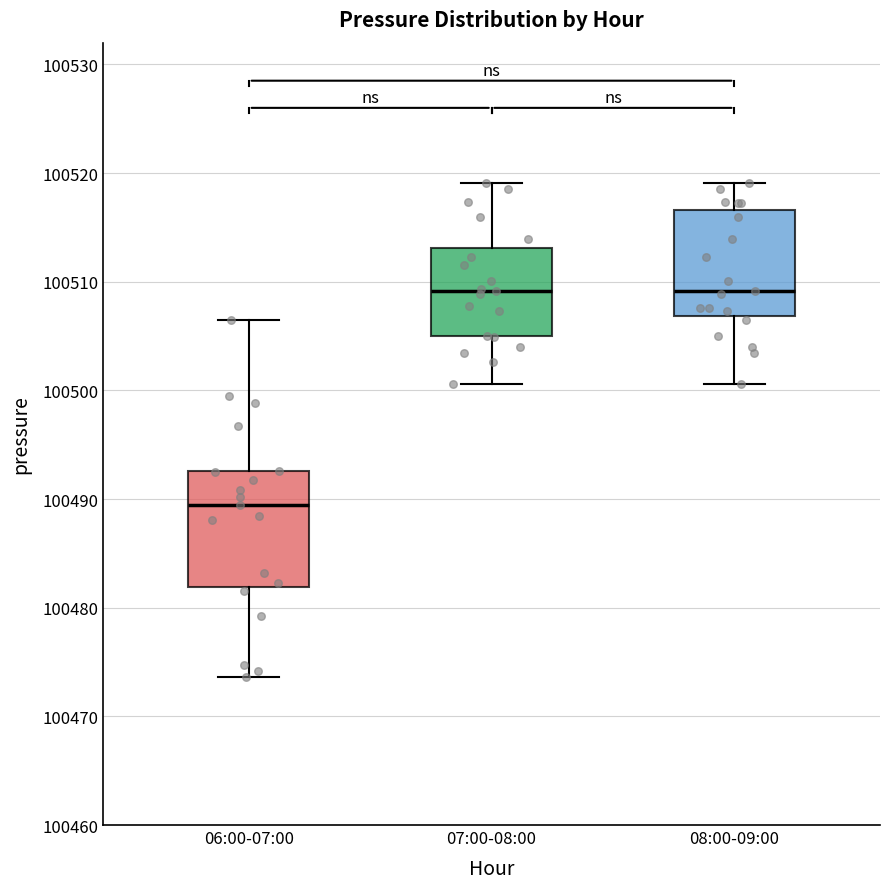

Reading left to right, transcribe this box plot: for each box, give where its median line is, the range the box spans, and where its two whiskers end, as read against the y-axis. The values are not printed on the chart, so give them approximately, as read against the axis.

06:00-07:00: median 100489, box 100482 to 100493, whiskers 100474 to 100507
07:00-08:00: median 100509, box 100505 to 100513, whiskers 100501 to 100519
08:00-09:00: median 100509, box 100507 to 100517, whiskers 100501 to 100519